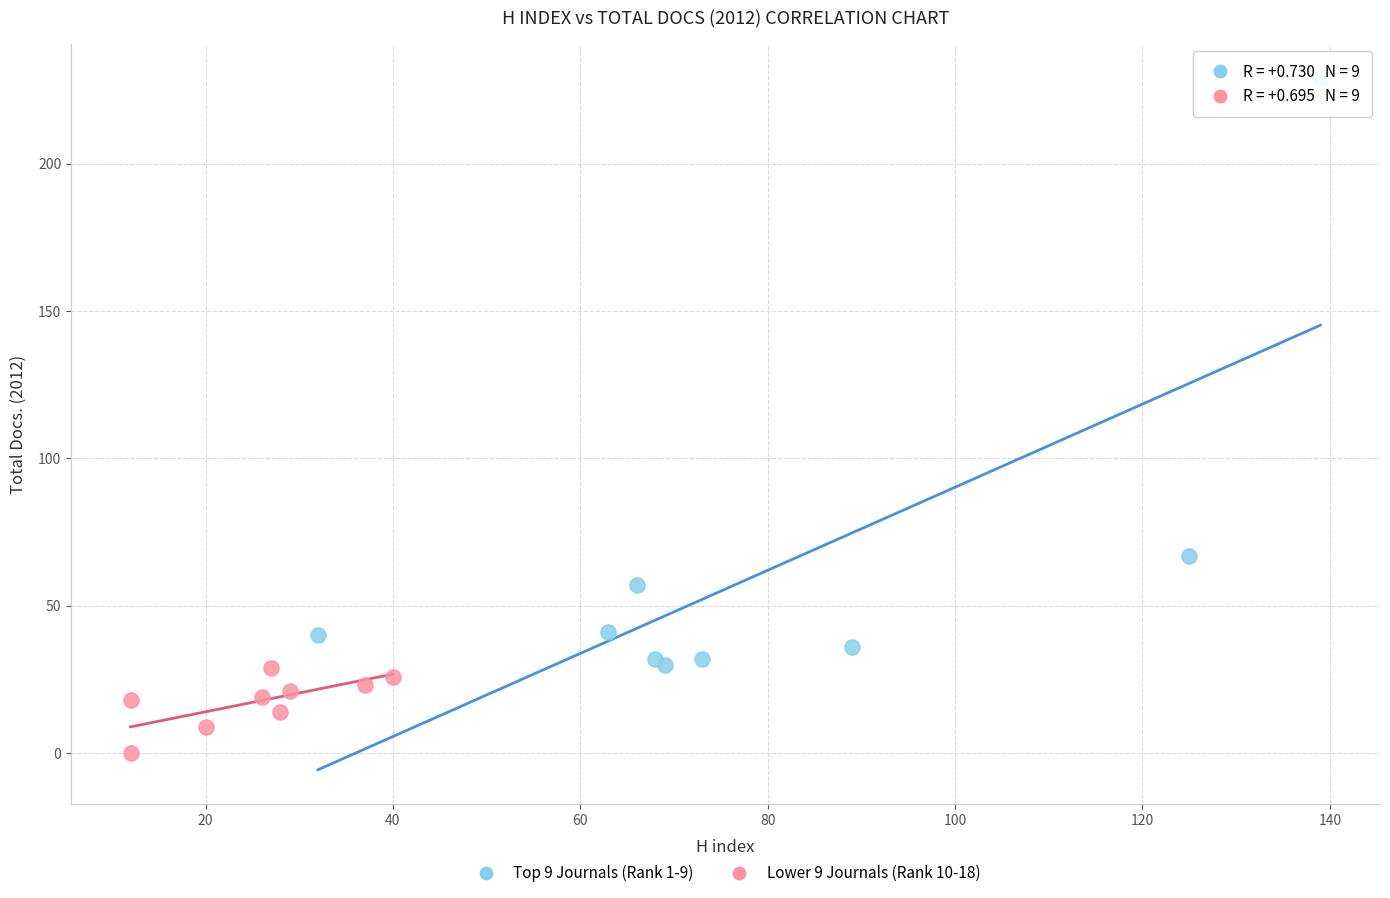

Which series contains the lowest Y value?

Lower 9 Journals (Rank 10-18)